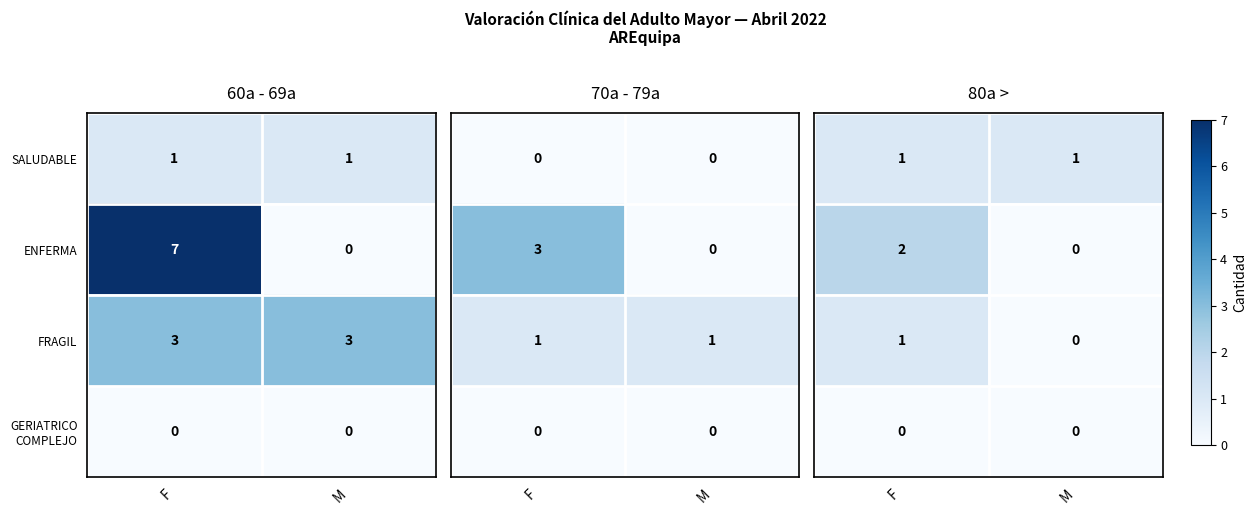

What is the highest value of the ENFERMA series?

7